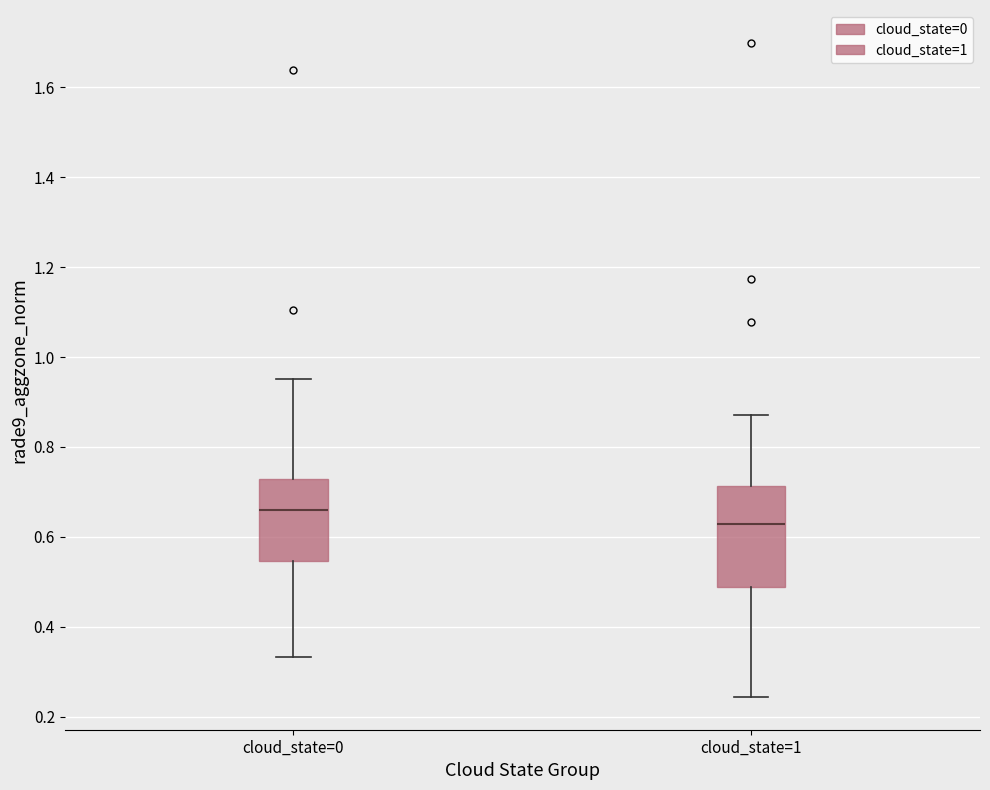

Where does the lower whisker of the box for cloud_state=1 end on the y-axis? The values are not printed on the chart, so give them approximately, as read against the axis.

0.24